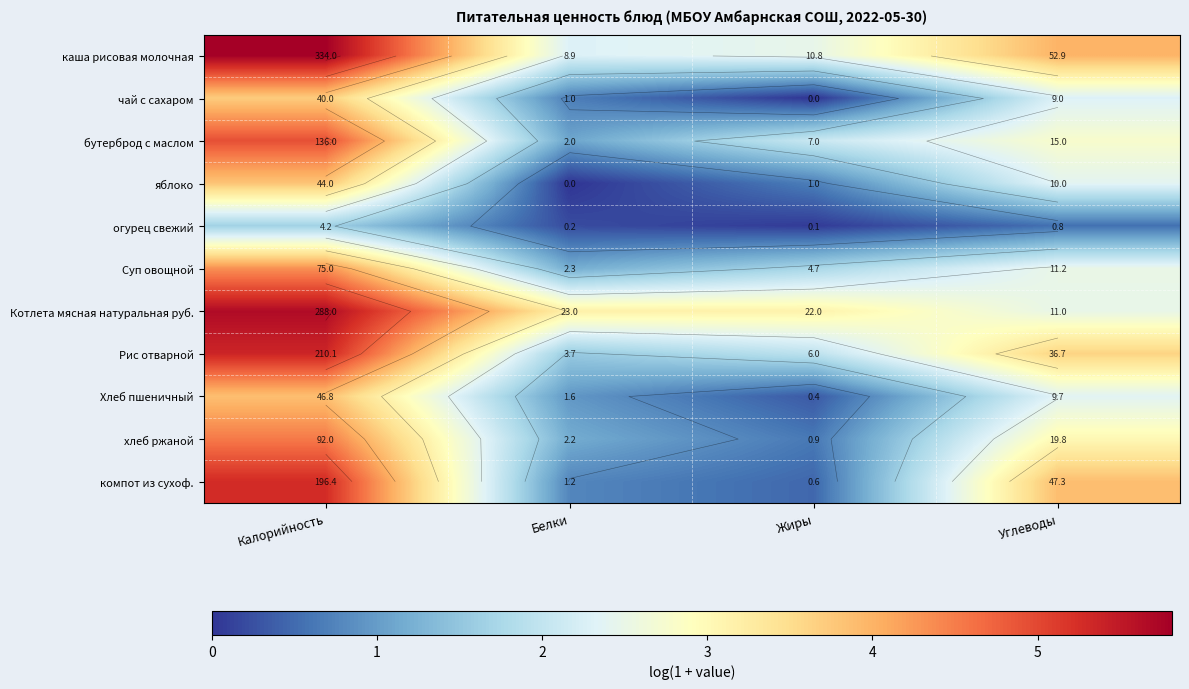

At Жиры, list the series in order from smallest to largest.

чай с сахаром, огурец свежий, Хлеб пшеничный, компот из сухоф., хлеб ржаной, яблоко, Суп овощной, Рис отварной, бутерброд с маслом, каша рисовая молочная, Котлета мясная натуральная руб.